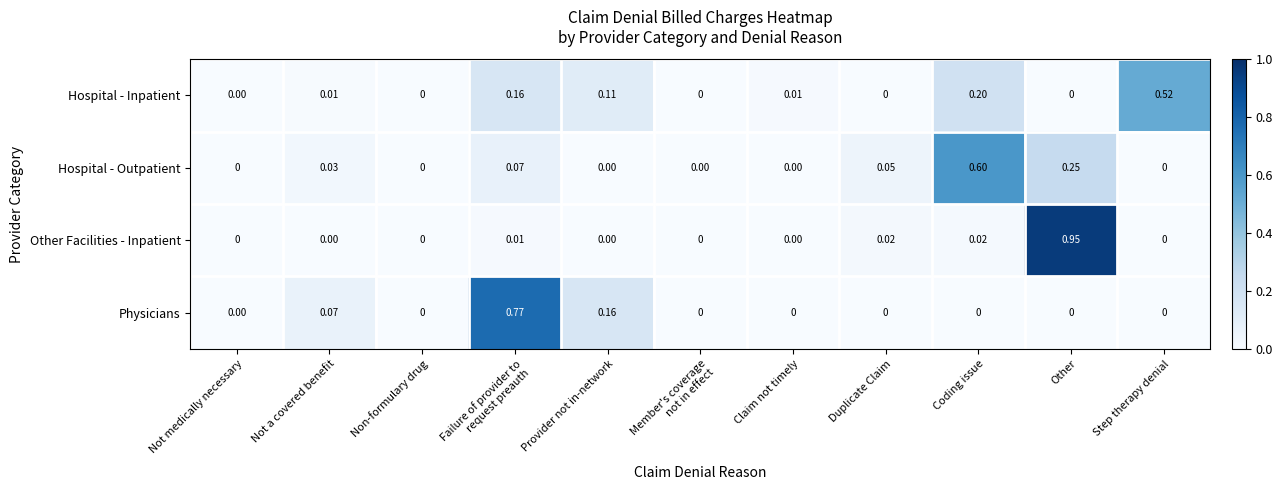

At which label does Hospital - Inpatient reach its peak?

Step therapy denial